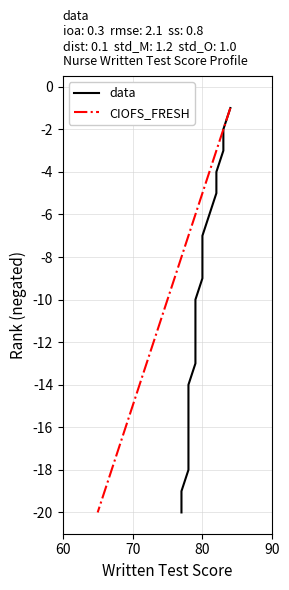

At how many categories does at least one series exceed -9?

8